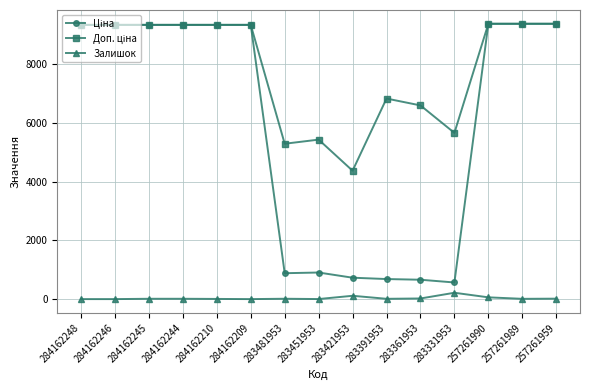

What is the greatest value displayed?

9379.3